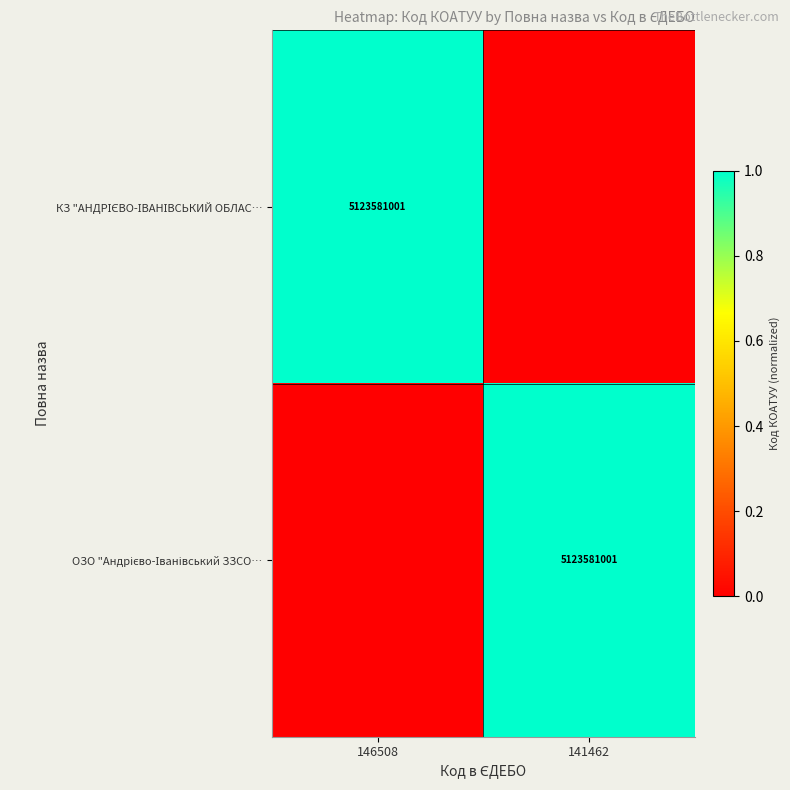

How many positive values does the ОЗО "Андрієво-Іванівський ЗЗСО… series have?

1